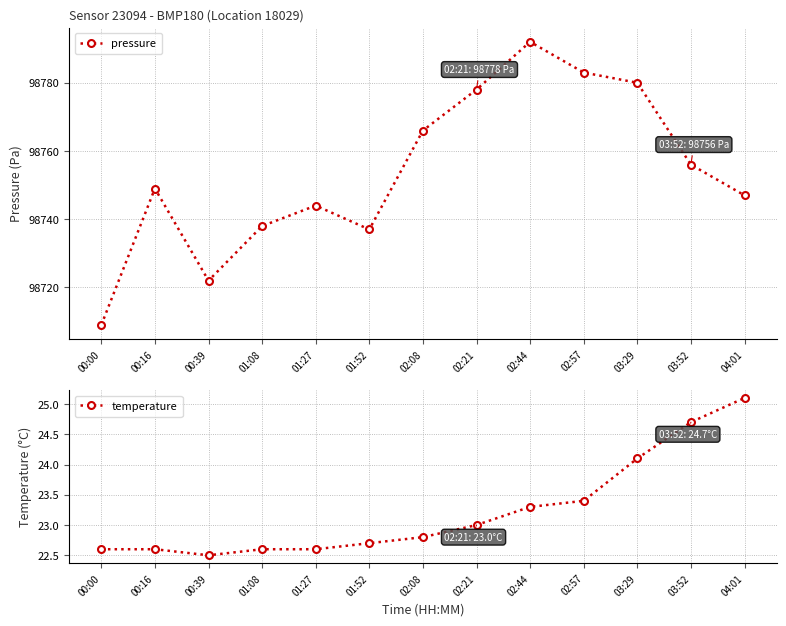

In temperature, how many points are lower than both neighbors (excluding endpoints)?

1